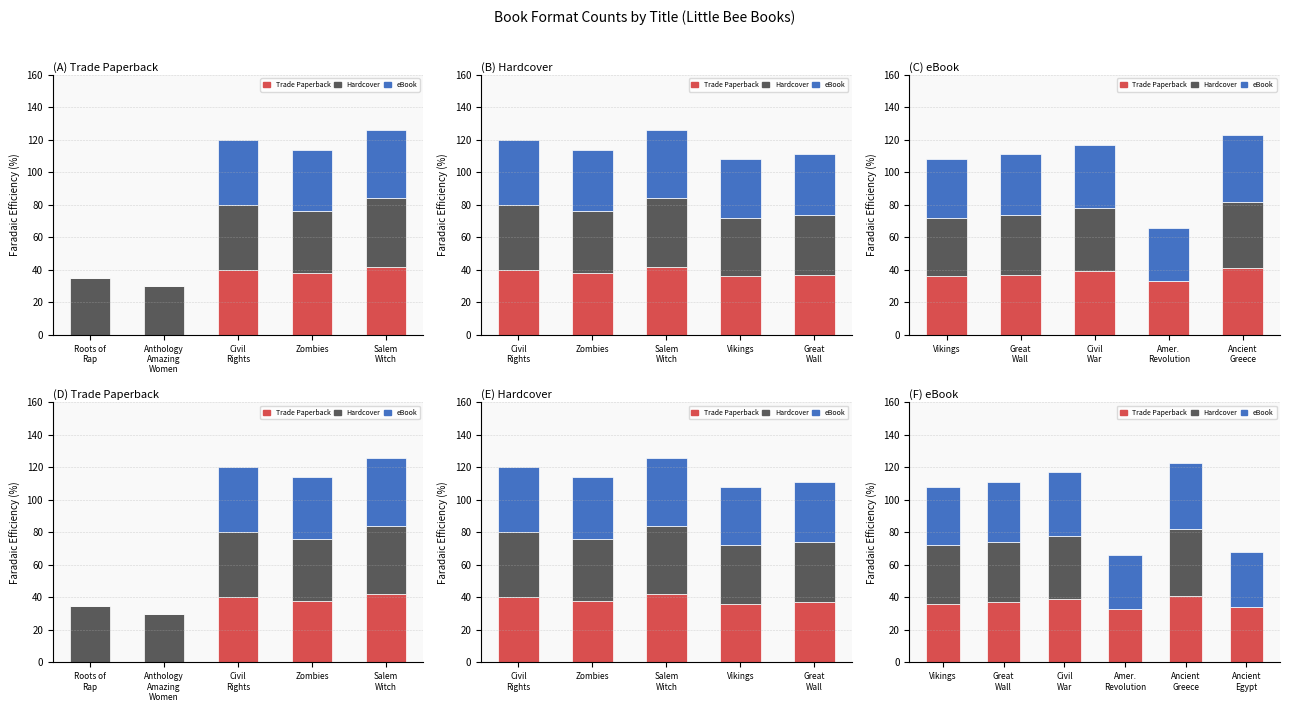

True or false: eBook has a value of 10 at 5.

False